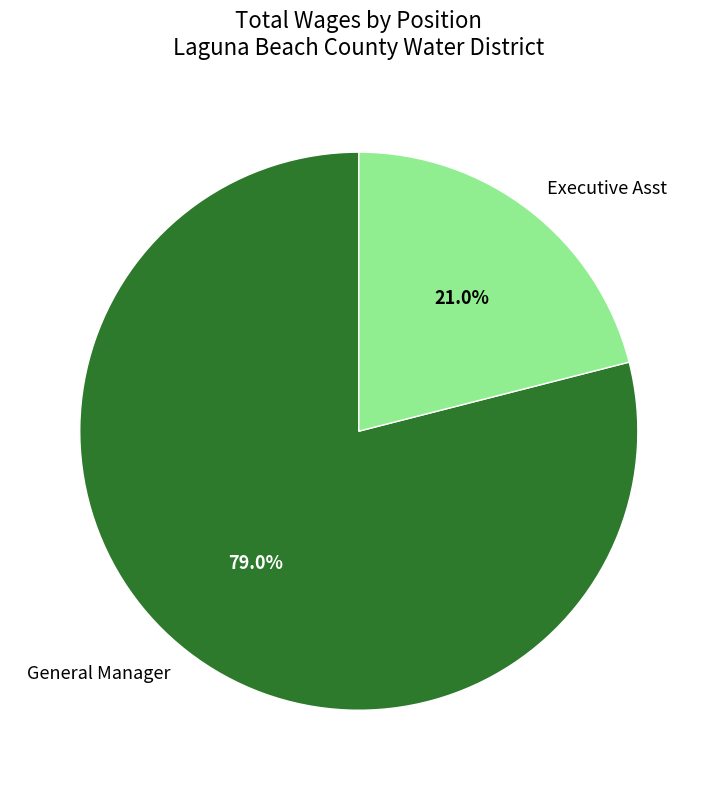

Rank the categories by value from lowest to highest.

Executive Asst, General Manager